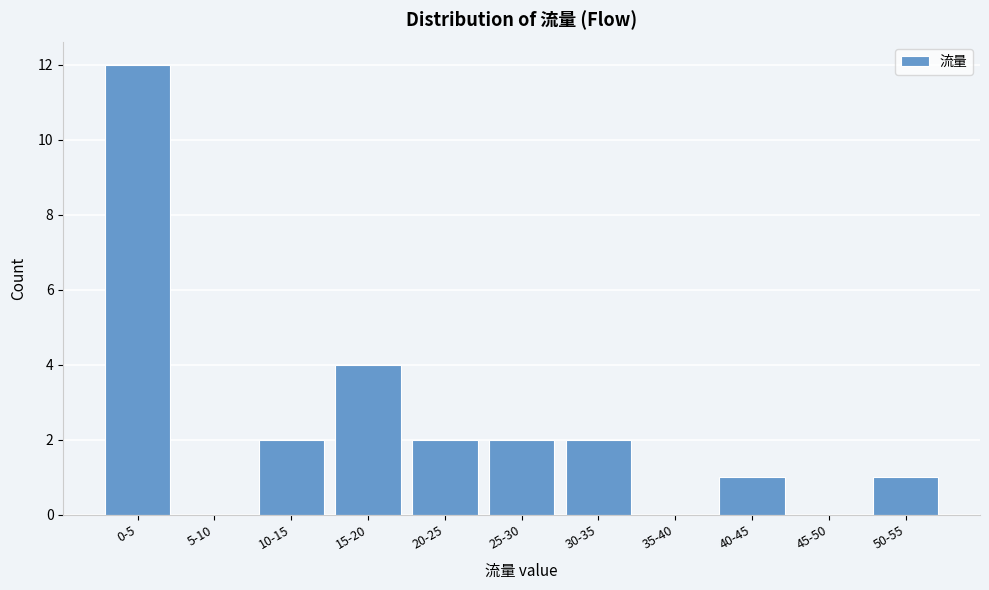

Reading right to left, transcribe all the data shown in this chart.

50-55=1	45-50=0	40-45=1	35-40=0	30-35=2	25-30=2	20-25=2	15-20=4	10-15=2	5-10=0	0-5=12